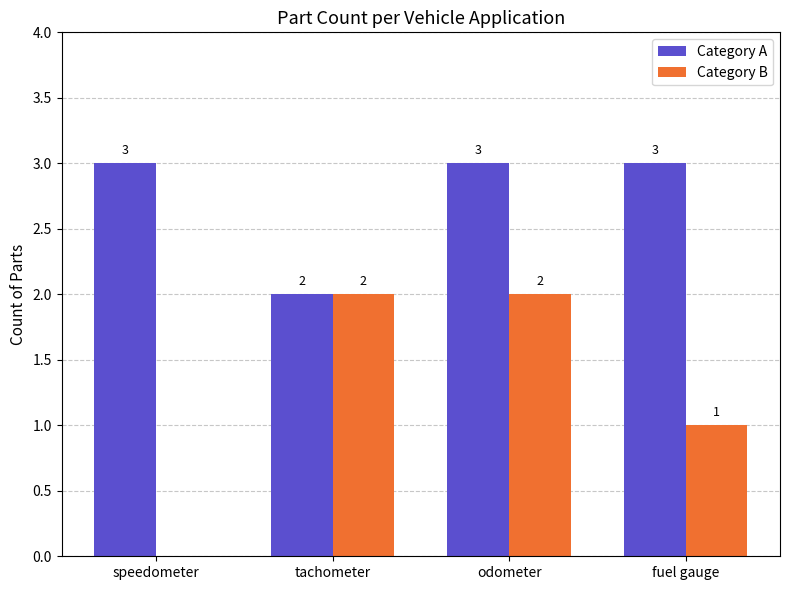

What is the maximum value shown in the chart?

3